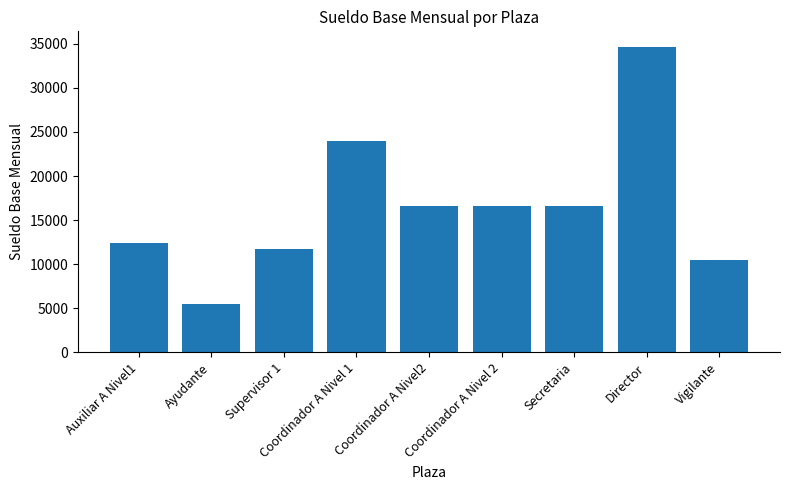

What is the label of the 4th bar from the right?

Coordinador A Nivel 2